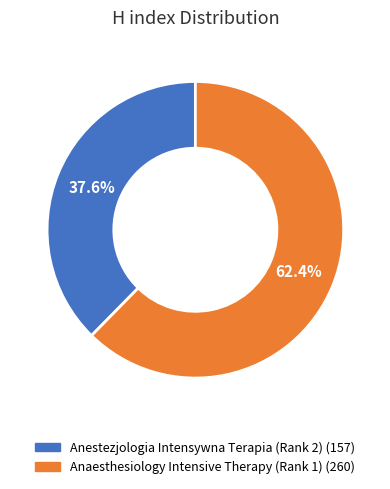

Which slice represents more than half of the pie?

Anaesthesiology Intensive Therapy (Rank 1)